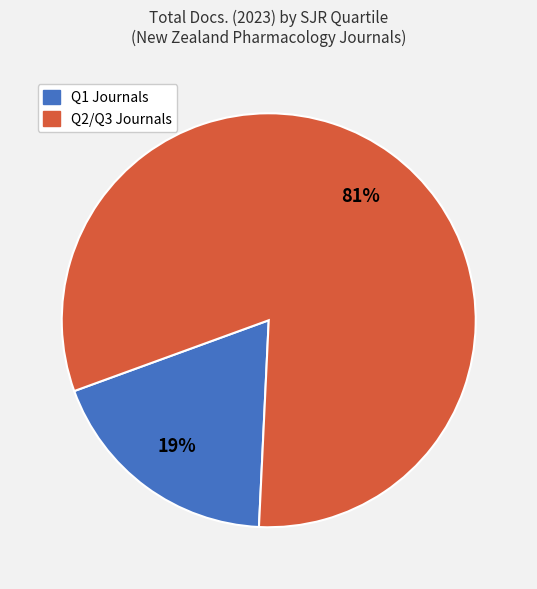

To the nearest percent, what is the average slice percentage?

50%